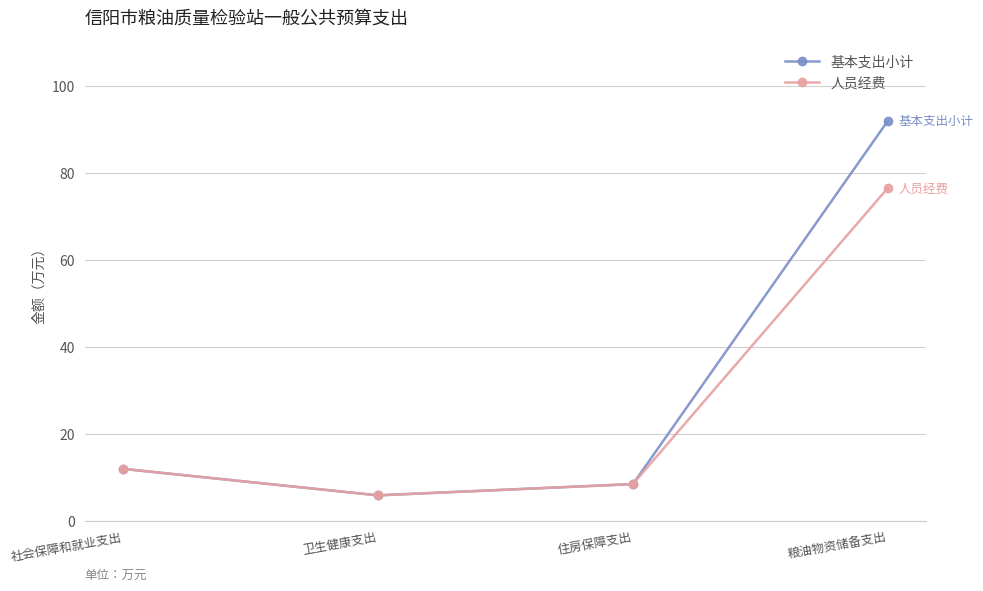

What is the average value of the 基本支出小计 series?

29.5